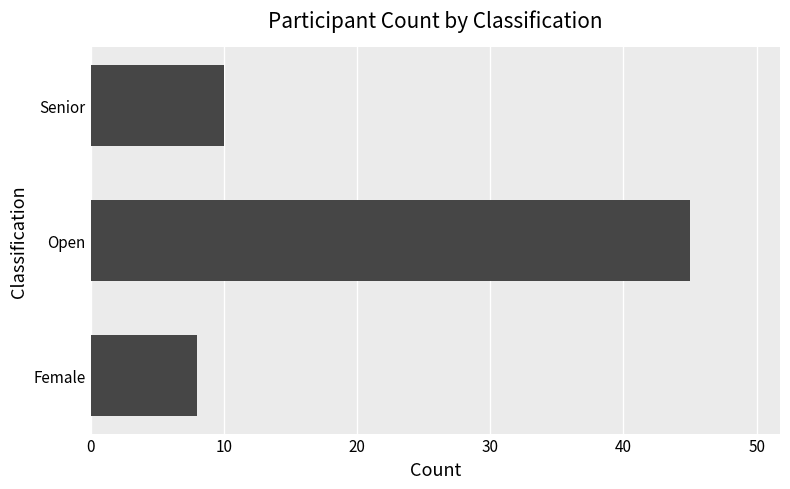

Where is the data nearest to the value 26?

Senior